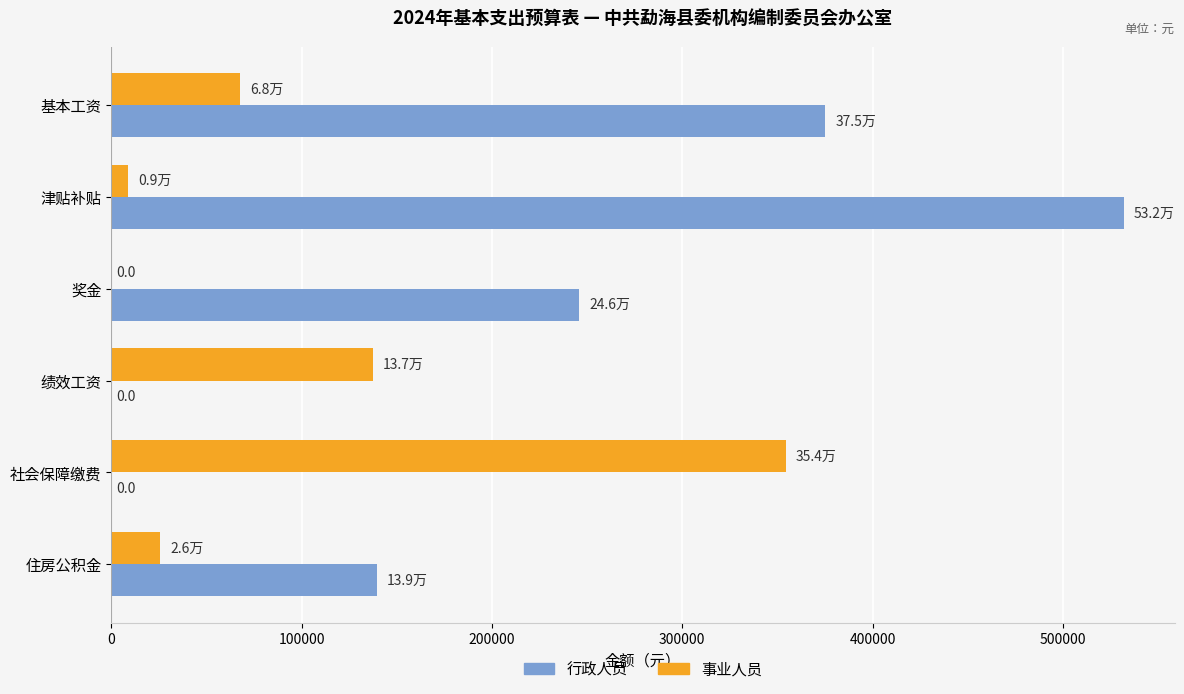

How many distinct data groups are displayed?

2